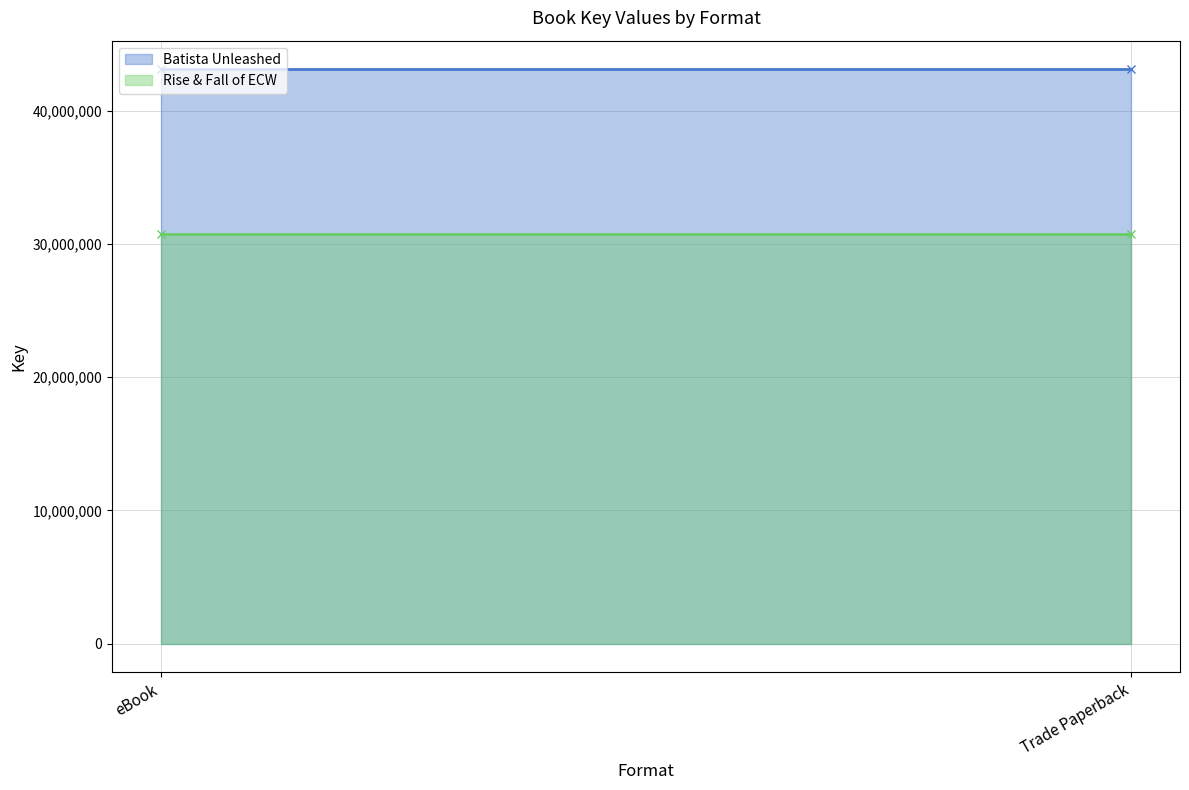

What are all the series names shown in the legend?

Batista Unleashed, Rise & Fall of ECW